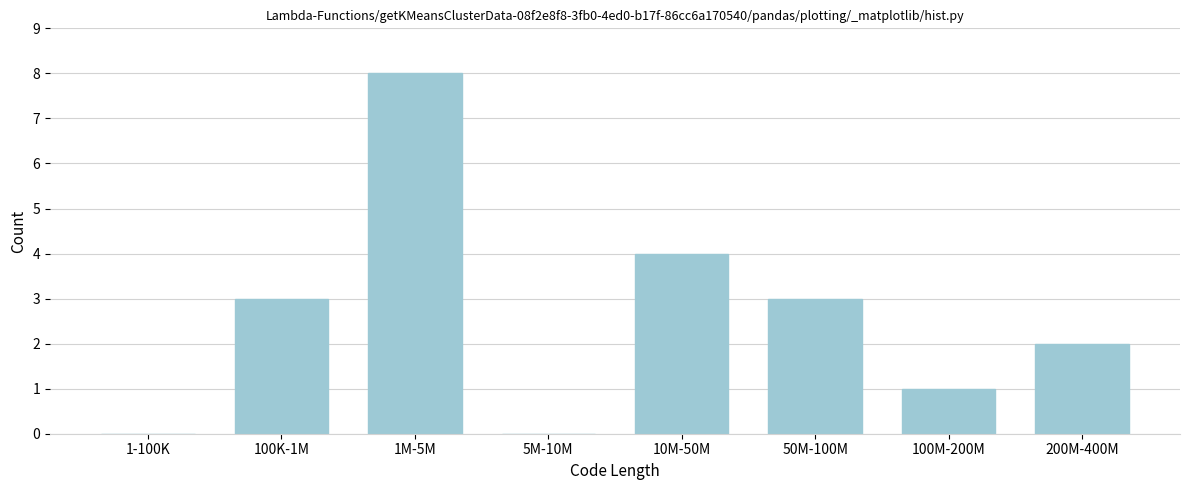

Reading left to right, extract all data points from this chart.

1-100K=0	100K-1M=3	1M-5M=8	5M-10M=0	10M-50M=4	50M-100M=3	100M-200M=1	200M-400M=2